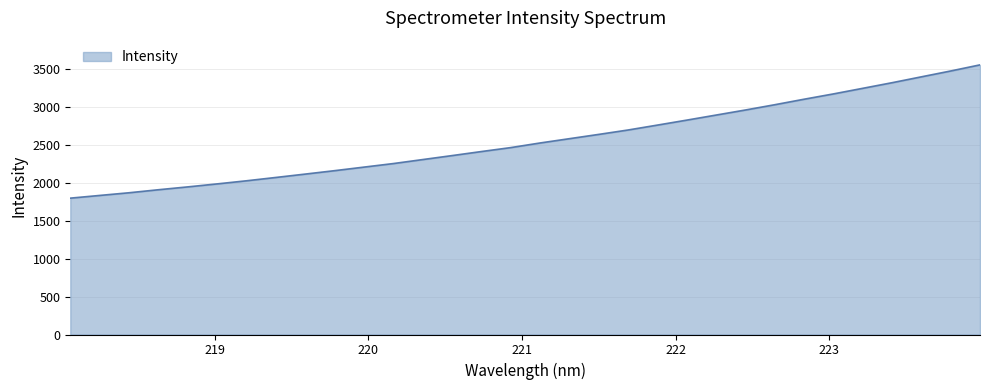

What is the smallest value displayed?

1795.9